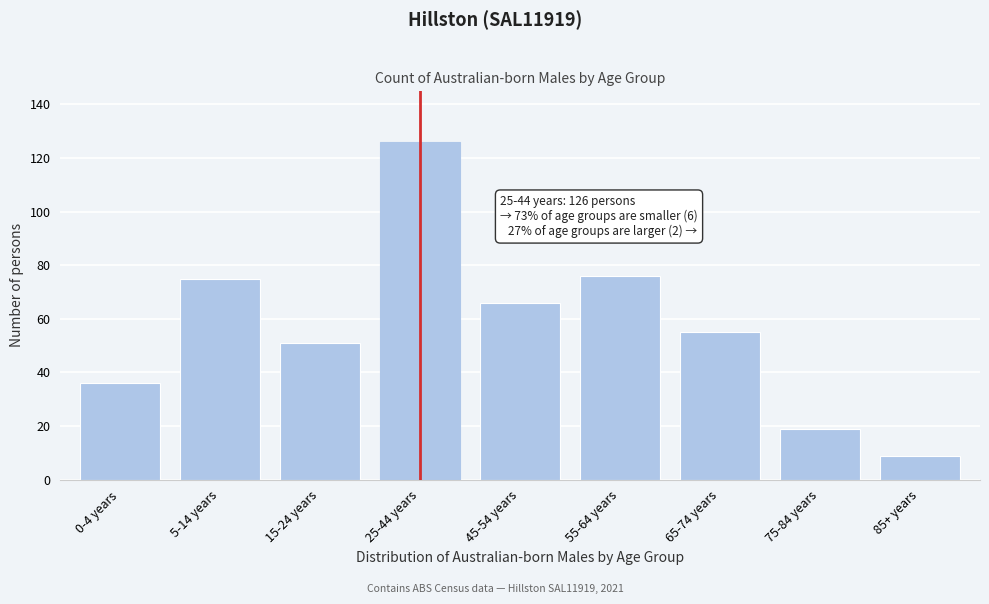

Reading left to right, transcribe all the data shown in this chart.

36	75	51	126	66	76	55	19	9